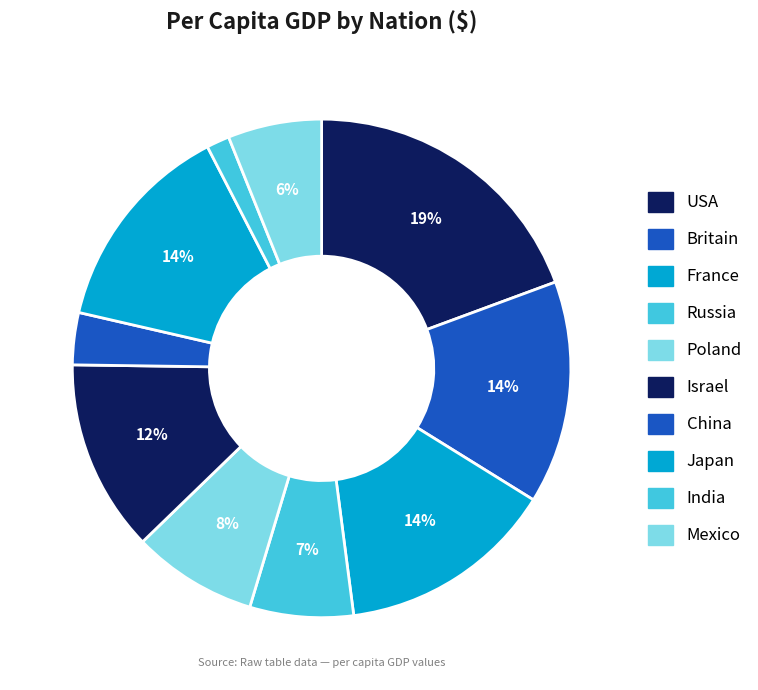

How many slices are in this pie chart?

10